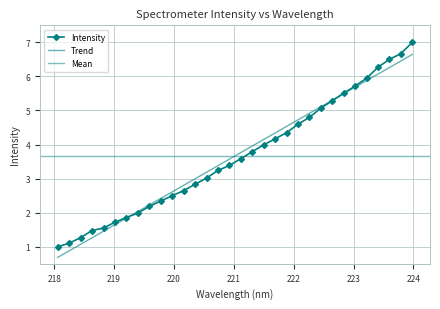

The value at 223.0264 is 3.4. True or false?

False